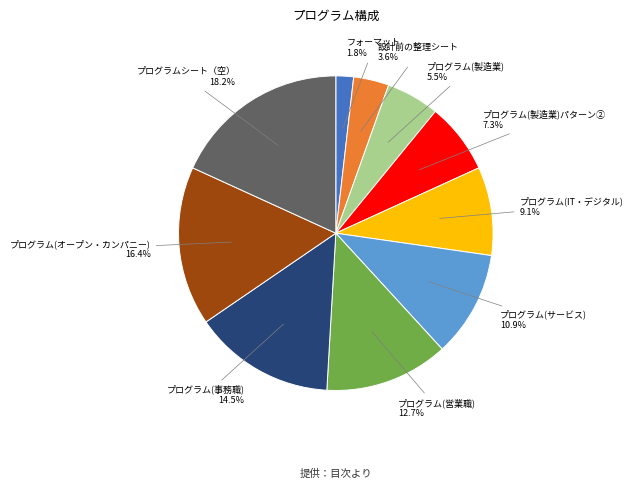

Is there a majority slice in this chart?

No